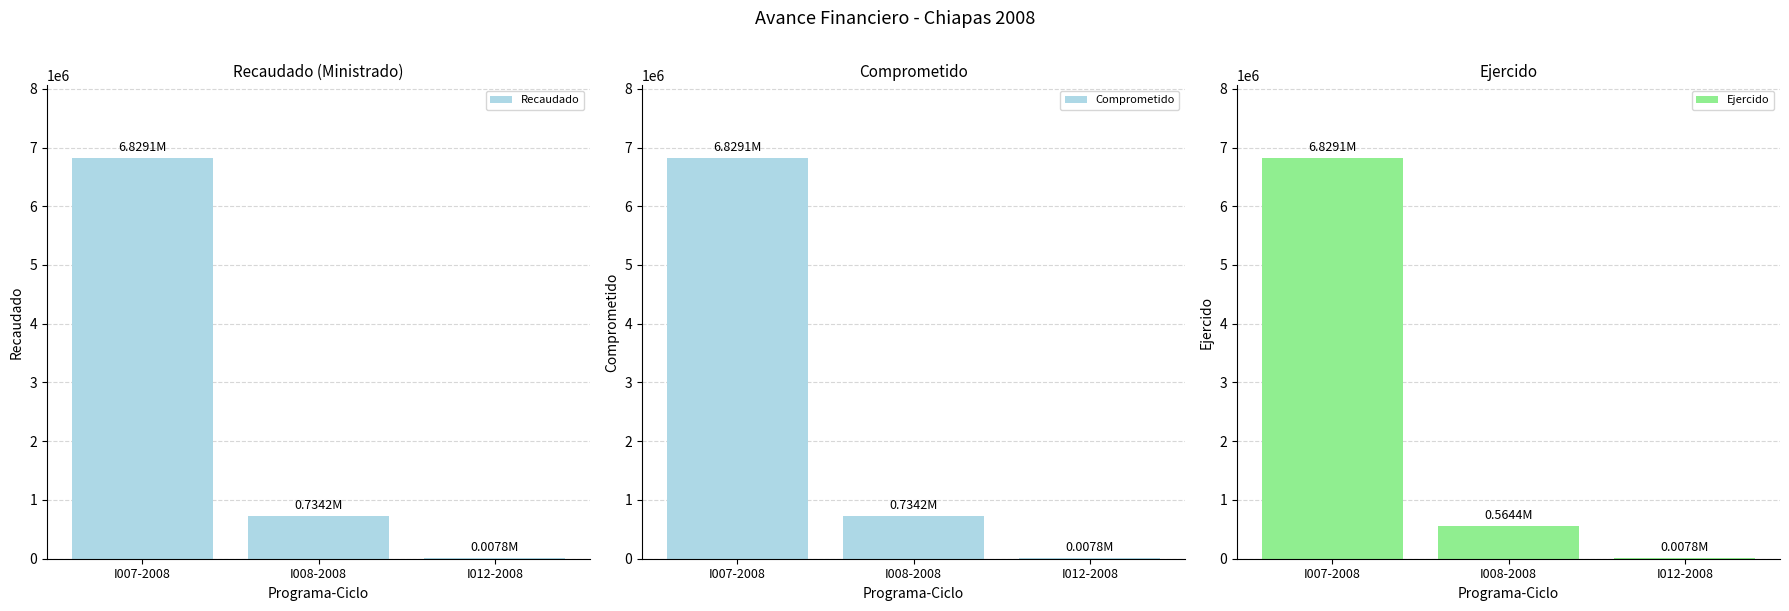

Between I007-2008 and I012-2008, which series saw the biggest shift?

Recaudado